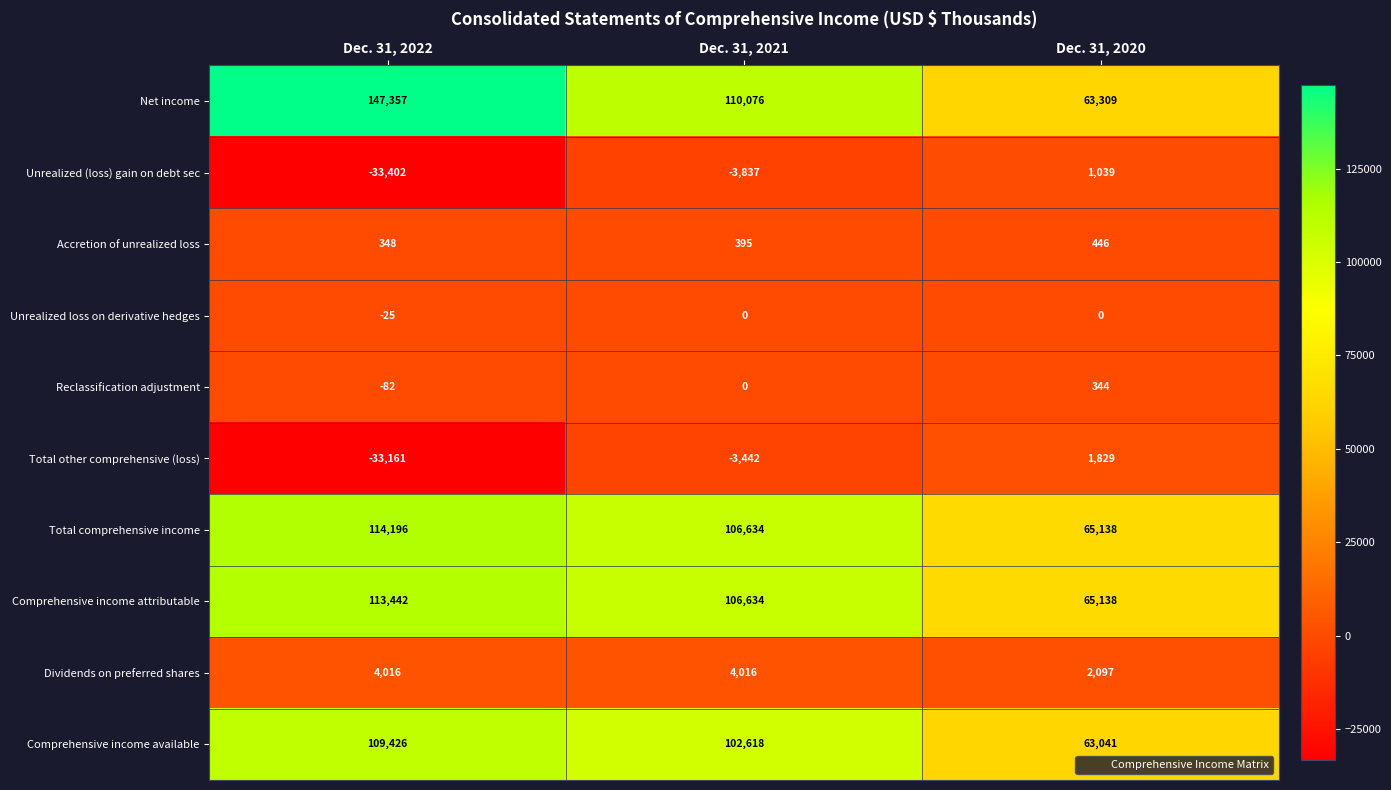

At which label is Unrealized (loss) gain on debt sec closest to -16181?

Dec. 31, 2021